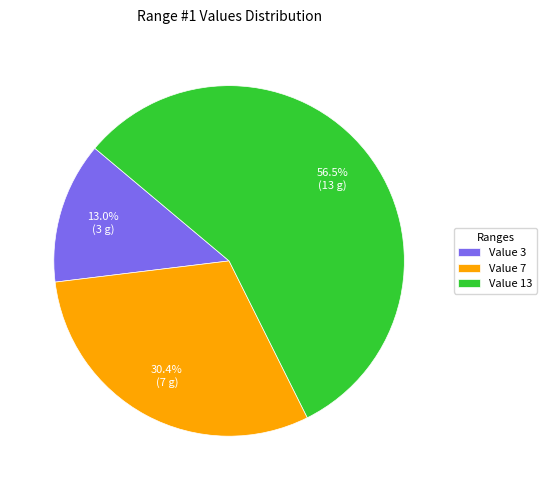

Which slice is the smallest?

Value 3